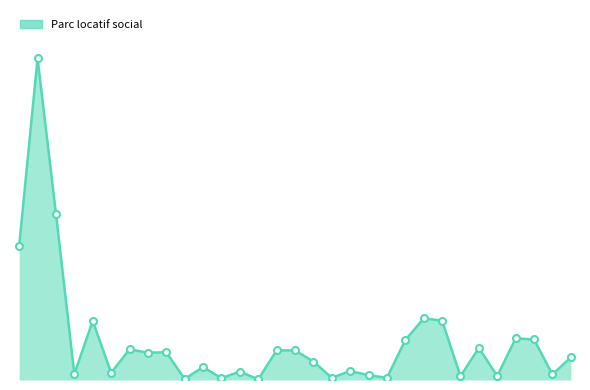

Does the chart have visible grid lines?

No